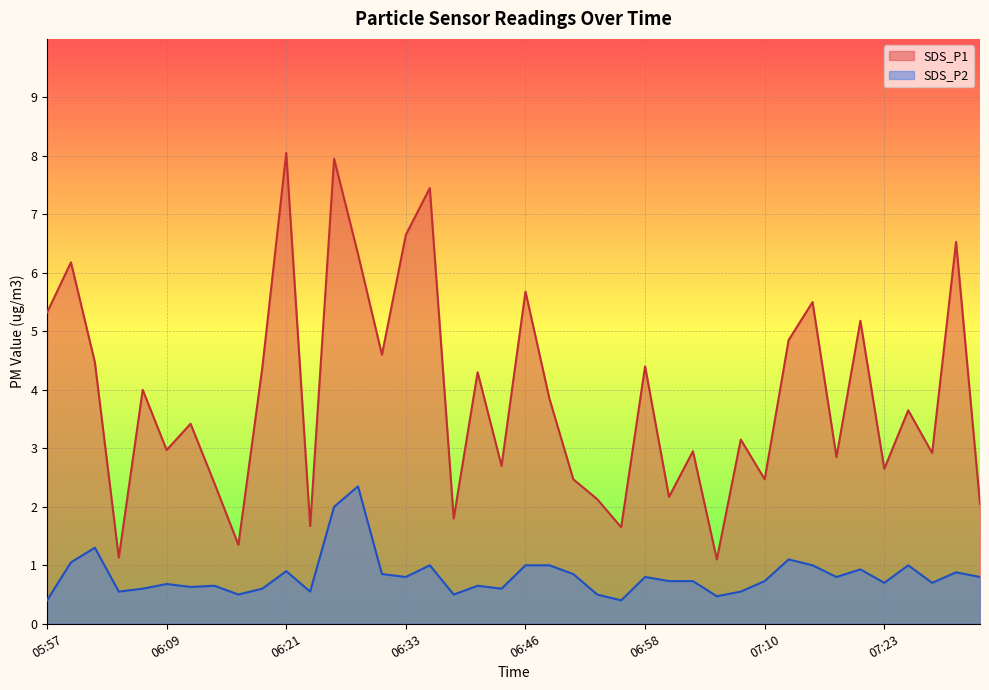

Reading left to right, list all the values displayed in this chart.

SDS_P1: 5.3	6.2	4.5	1.1	4.0	3.0	3.4	2.4	1.4	4.4	8.1	1.7	8.0	6.3	4.6	6.7	7.5	1.8	4.3	2.7	5.7	3.9	2.5	2.1	1.6	4.4	2.2	3.0	1.1	3.1	2.5	4.8	5.5	2.9	5.2	2.6	3.6	2.9	6.5	2.0
SDS_P2: 0.4	1.1	1.3	0.6	0.6	0.7	0.6	0.7	0.5	0.6	0.9	0.6	2.0	2.4	0.8	0.8	1.0	0.5	0.7	0.6	1.0	1.0	0.8	0.5	0.4	0.8	0.7	0.7	0.5	0.6	0.7	1.1	1.0	0.8	0.9	0.7	1.0	0.7	0.9	0.8